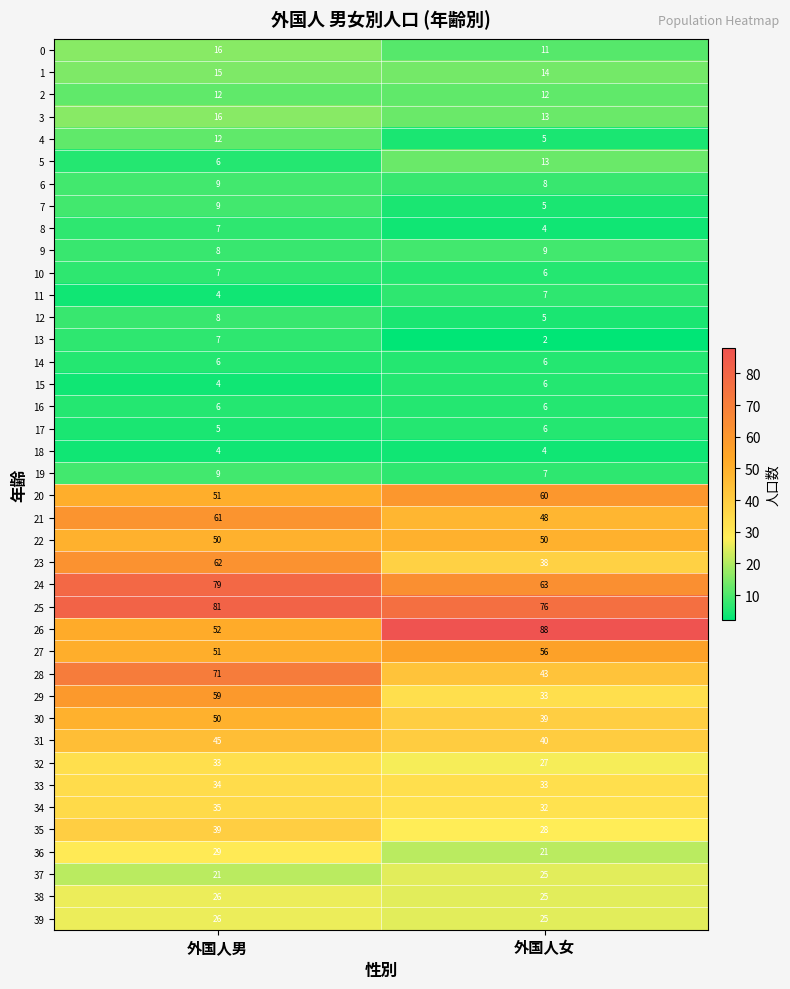

What is the difference between the 23 values at 外国人女 and 外国人男?

24